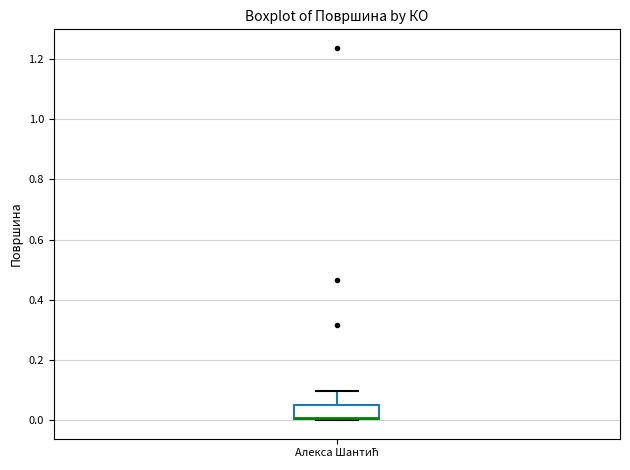

Where is the upper edge of the box for Алекса Шантић on the y-axis? The values are not printed on the chart, so give them approximately, as read against the axis.

0.06